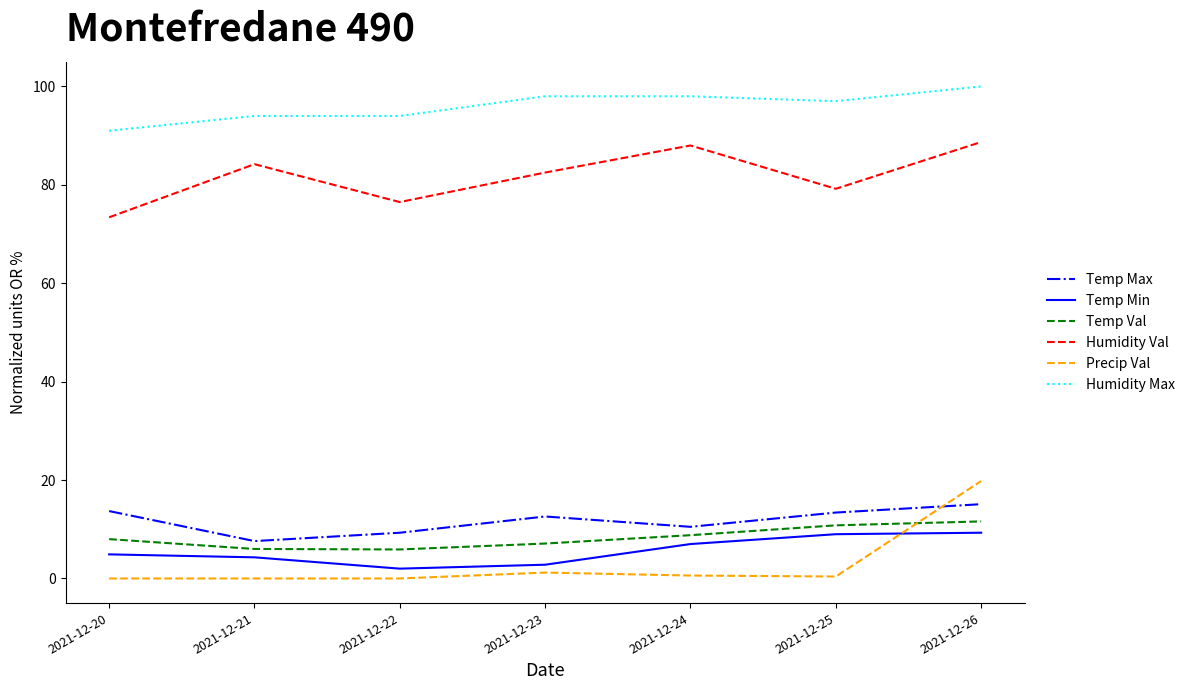

The Temp Val series shows 8.0 at 2021-12-20. True or false?

True